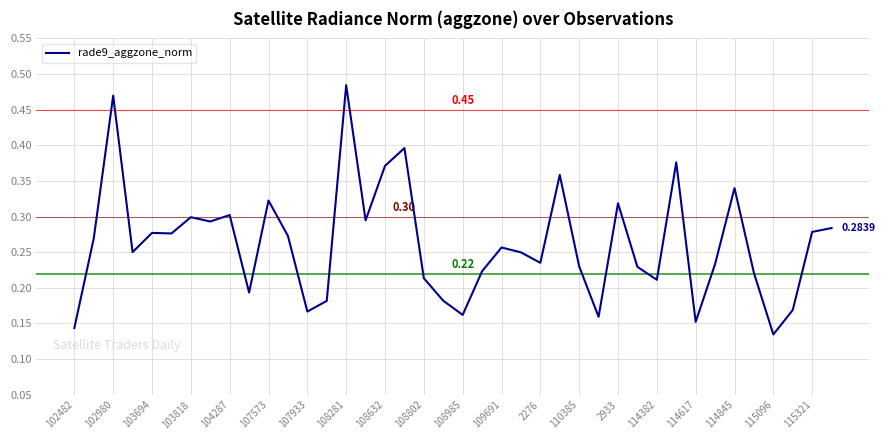

What is the sum of all values?

10.5